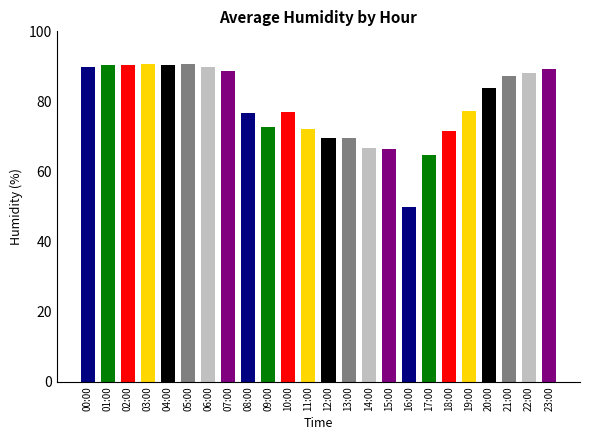

What is the approximate value at 13:00?

69.5